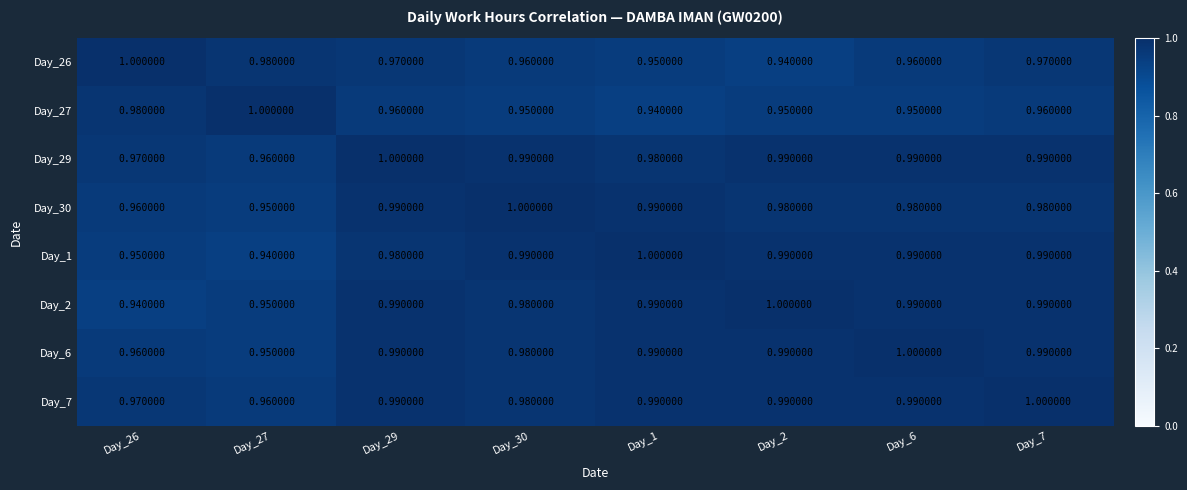

Is the value of Day_27 at Day_29 greater than the value of Day_26 at Day_27?

No